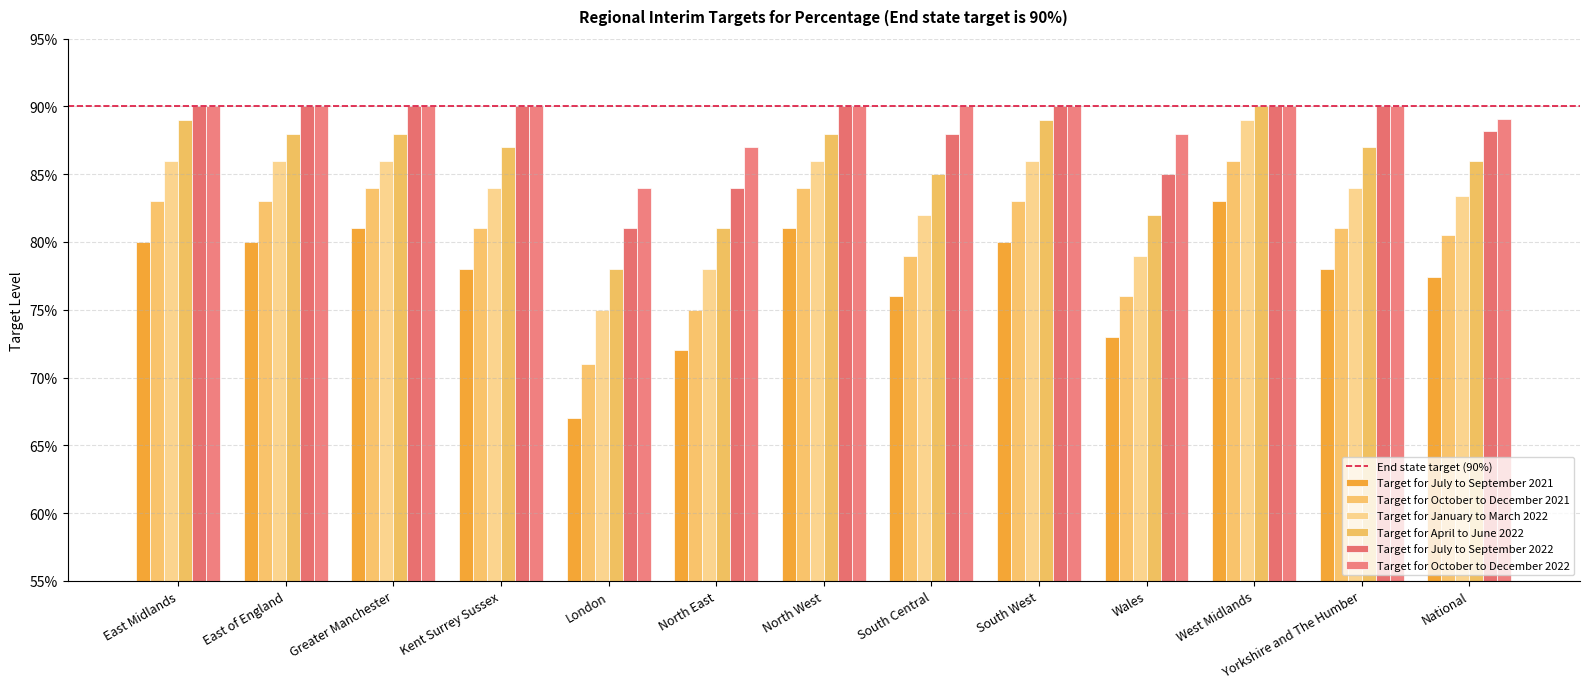

Does the chart contain stacked bars?

No